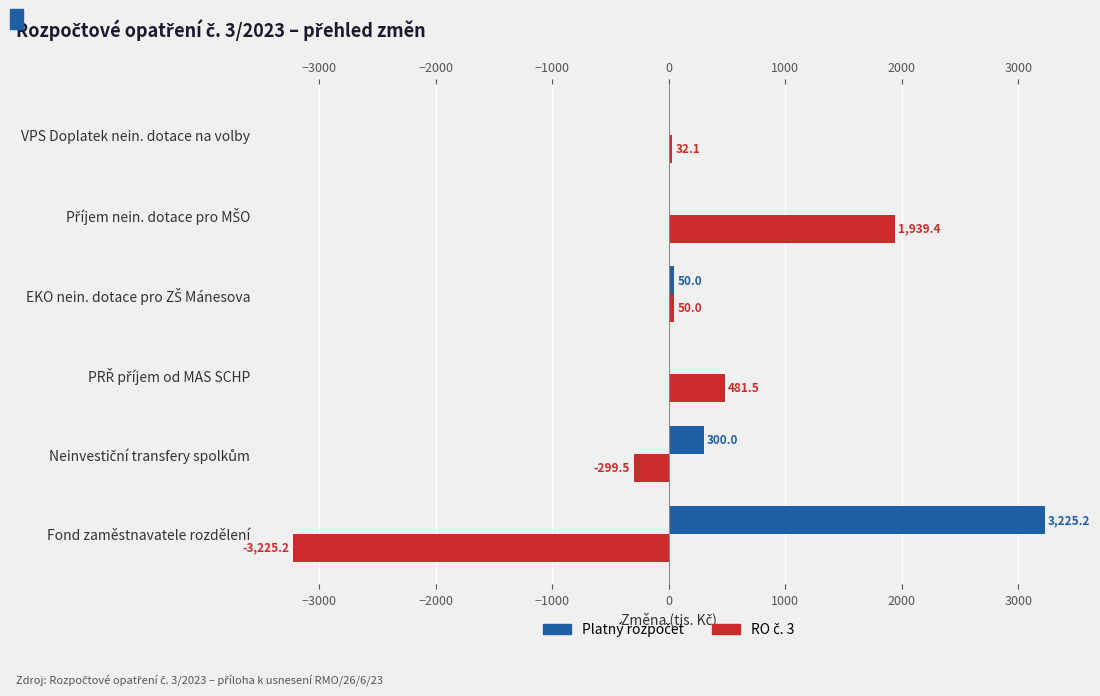

How many series are shown in this chart?

2